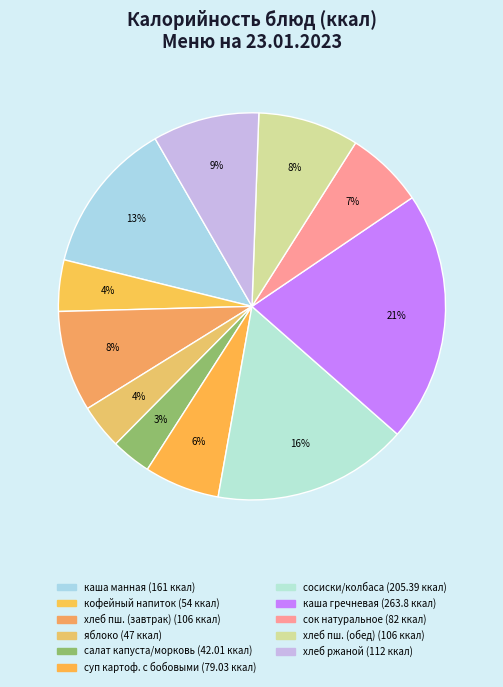

How many slices are in this pie chart?

11